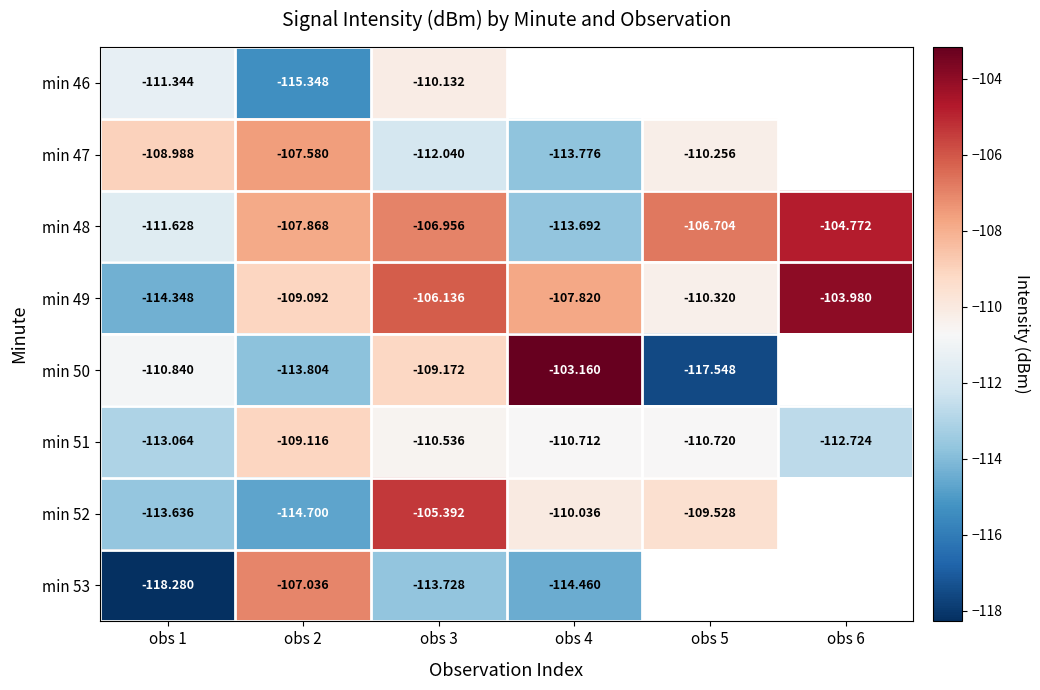

How many data points in min 48 are above -106?

1